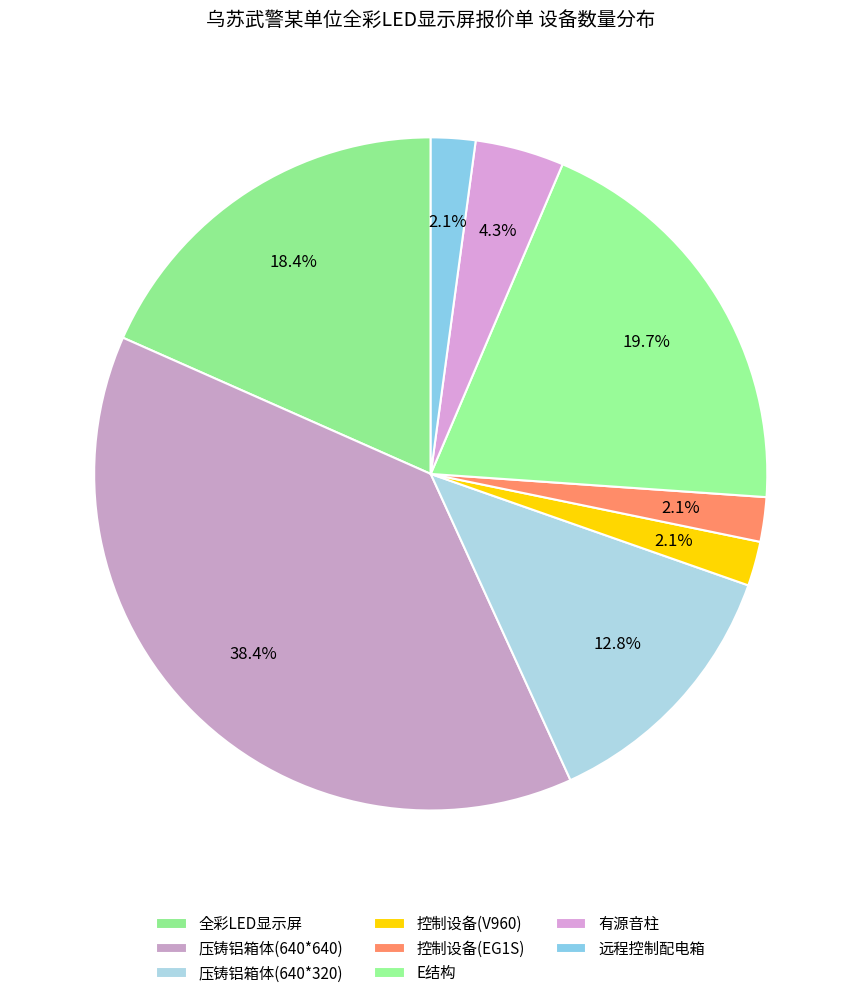

Is 控制设备(V960) the majority of the pie?

No